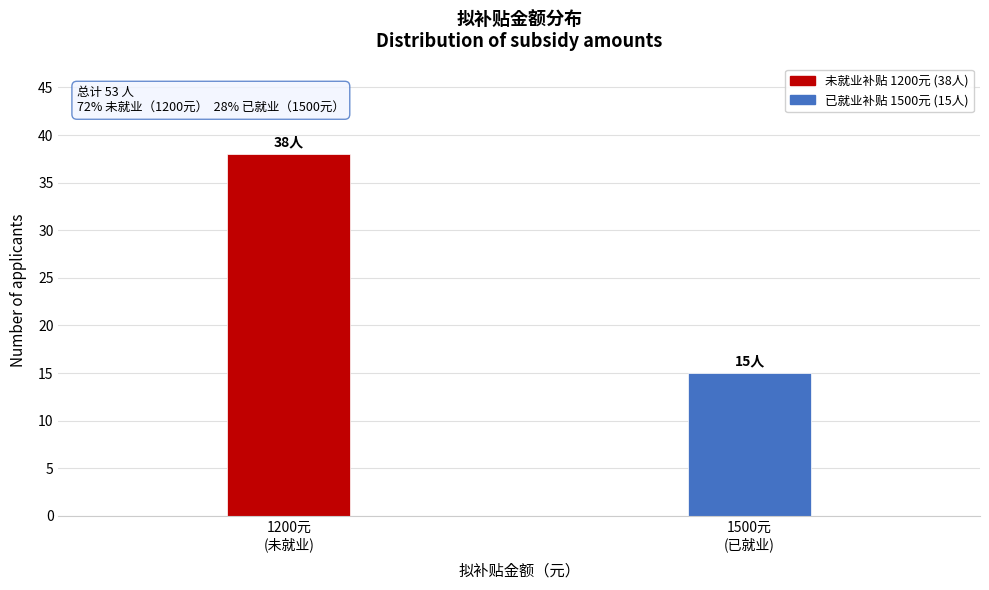

Reading left to right, transcribe all the data shown in this chart.

38	15